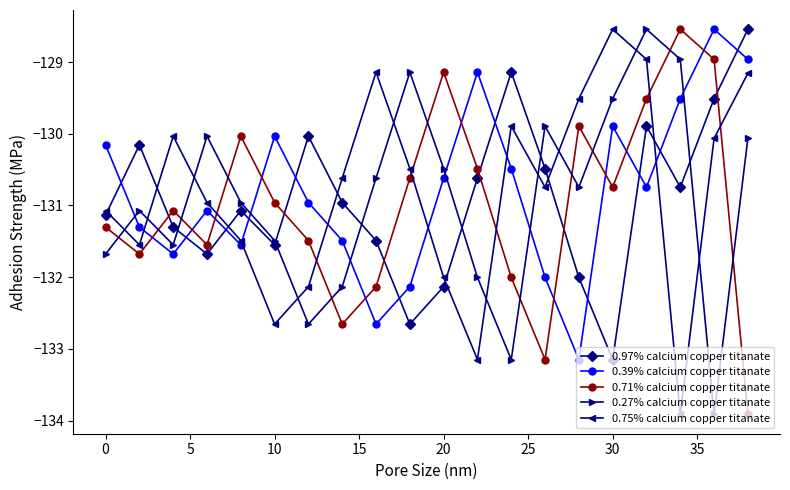

What is the difference between the maximum and second lowest values in the 0.71% calcium copper titanate series?

4.6